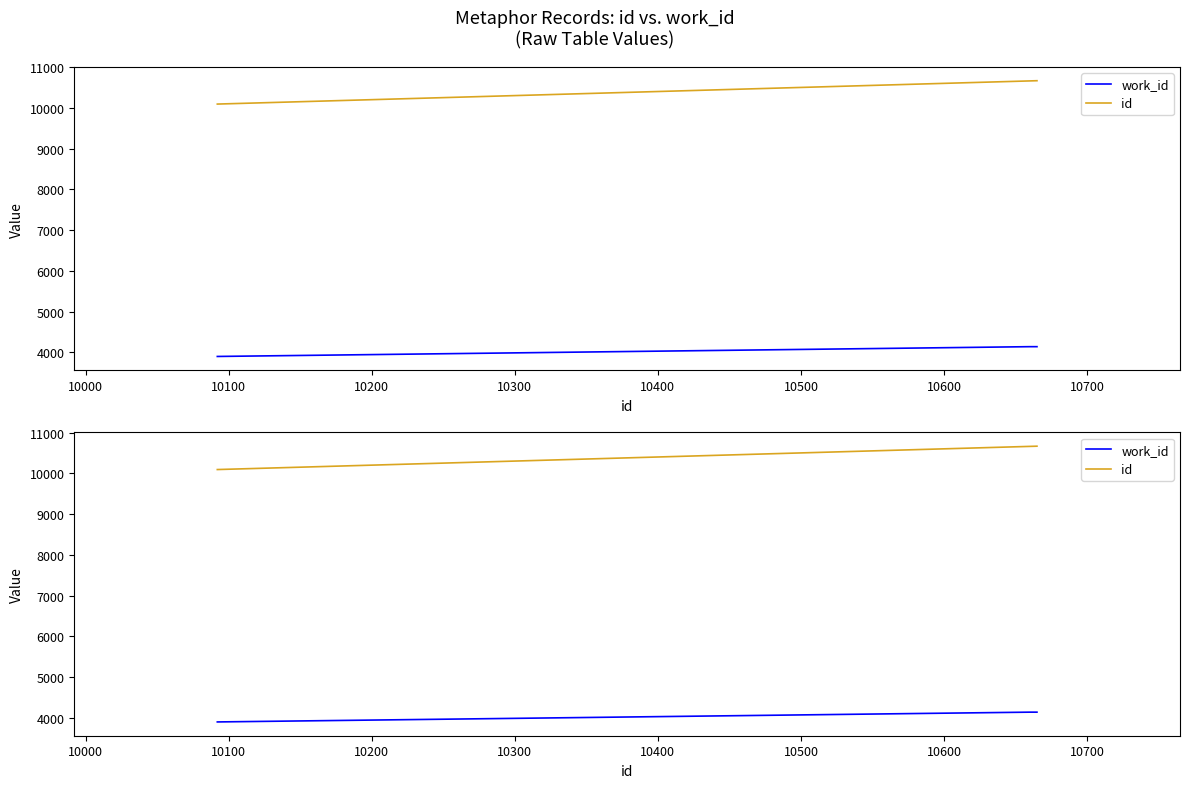

What are all the series names shown in the legend?

work_id, id